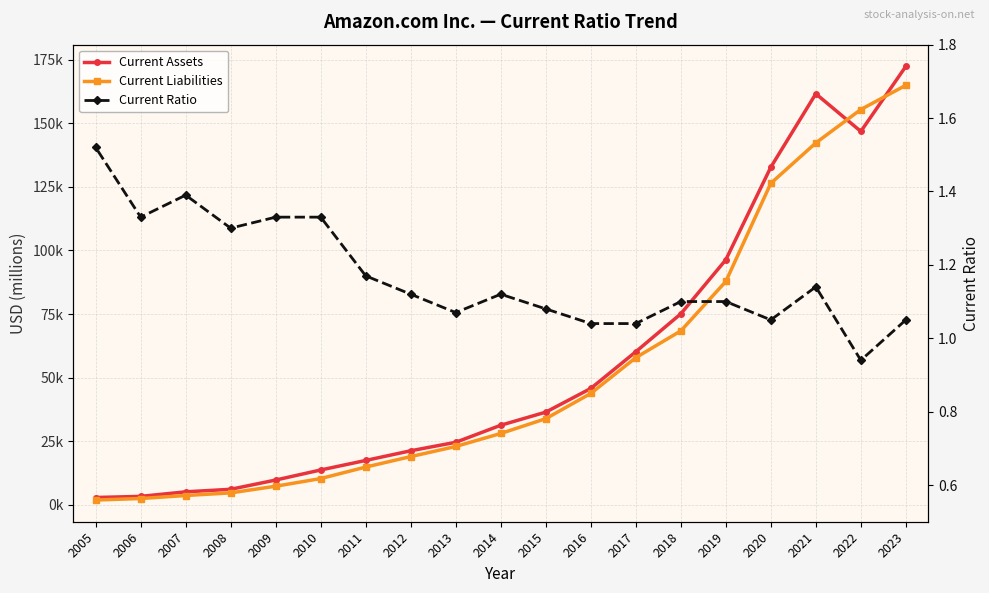

Where does the Current Assets series first go above 31327?

2023